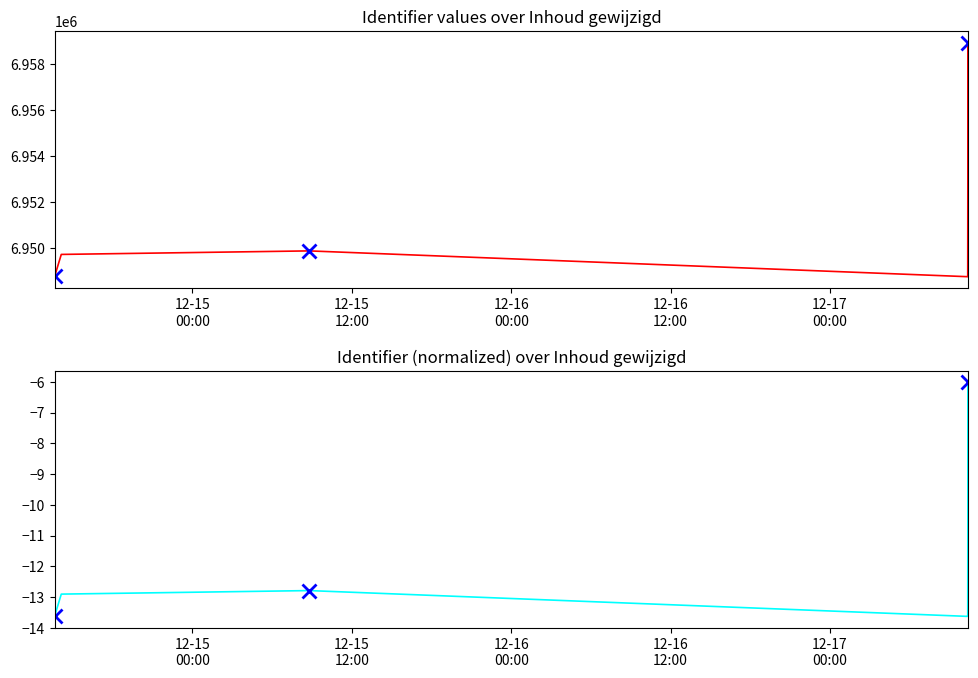

How many lines are shown in the chart?

2